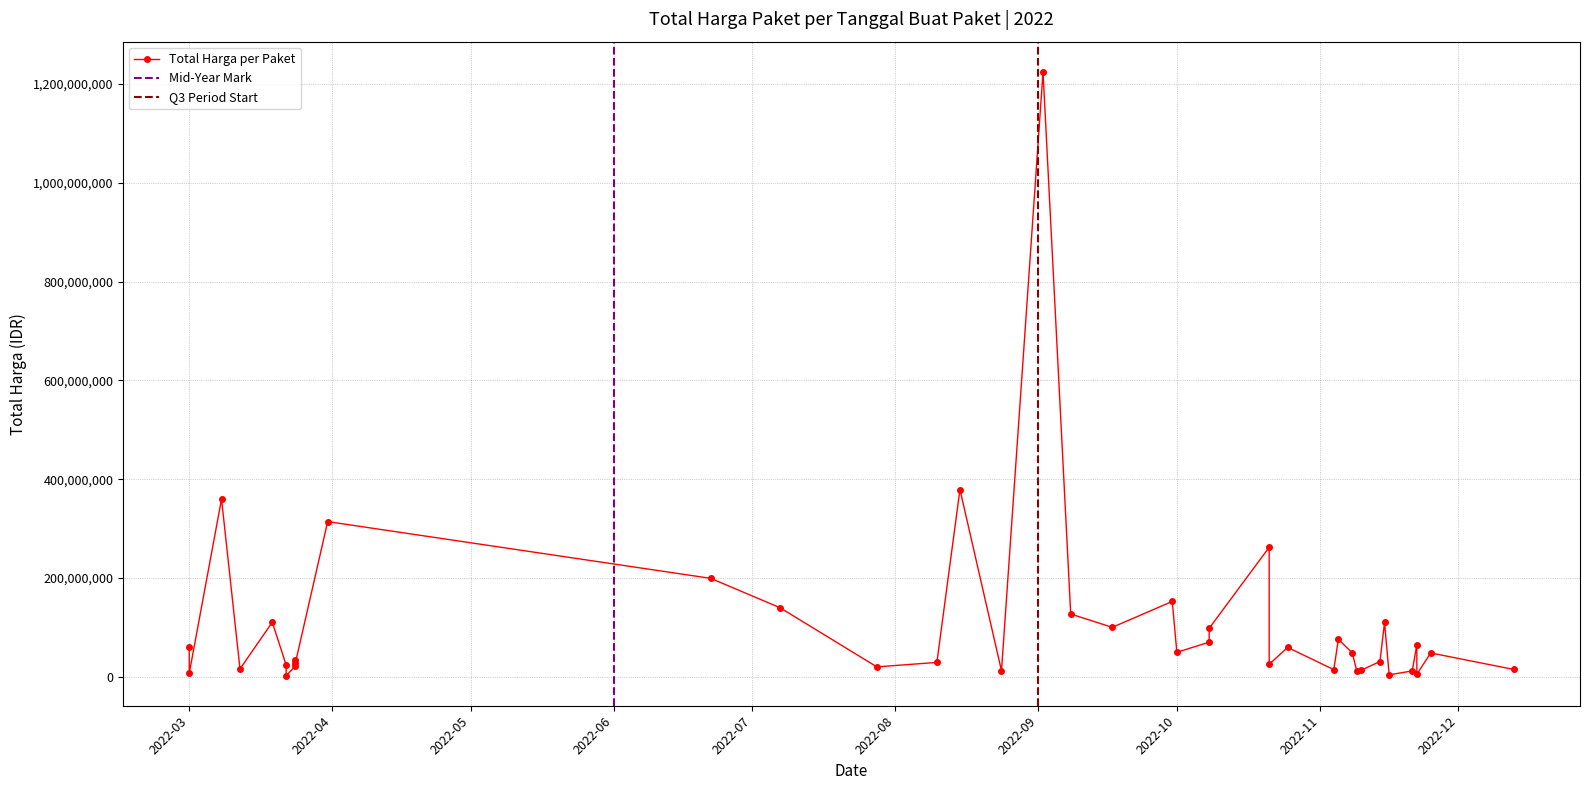

At which category does the chart reach its peak across all series?

2022-09-02